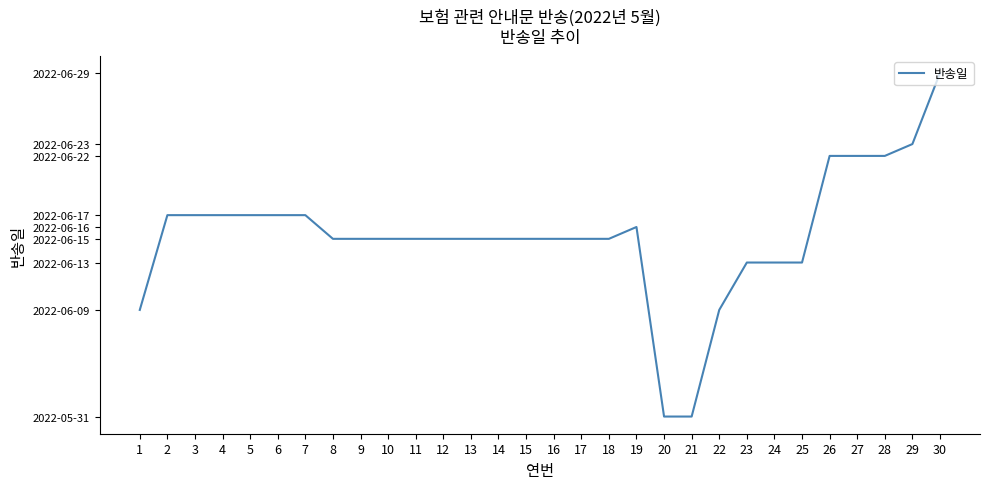

Rank the categories by value from lowest to highest.

20, 21, 1, 22, 23, 24, 25, 8, 9, 10, 11, 12, 13, 14, 15, 16, 17, 18, 19, 2, 3, 4, 5, 6, 7, 26, 27, 28, 29, 30